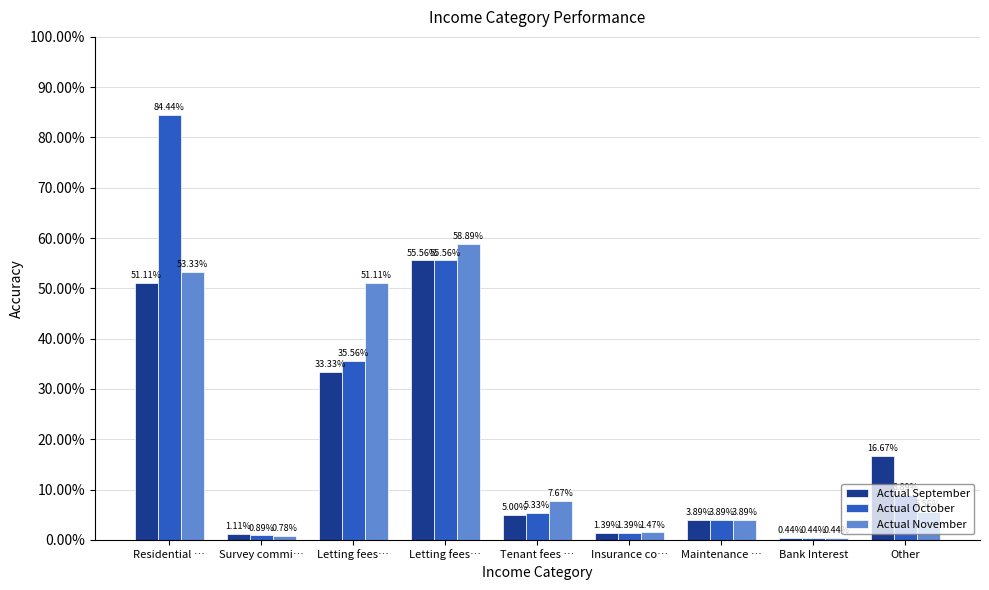

Are the bars grouped side by side (vs. stacked)?

Yes